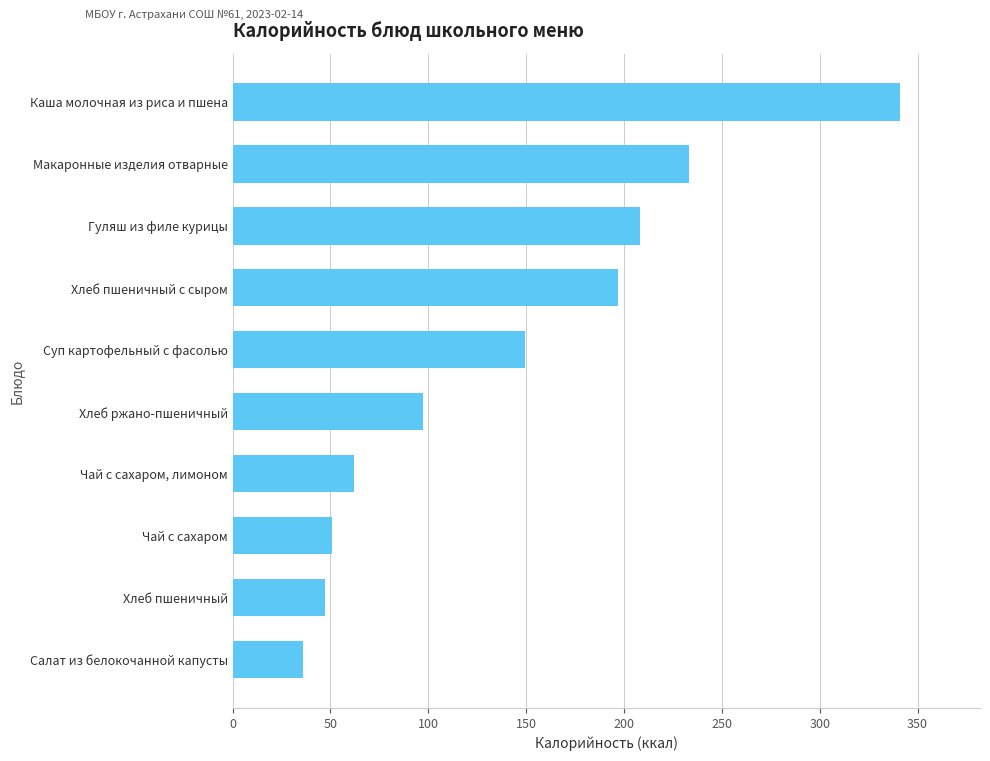

Where is the data nearest to the value 188?

Хлеб пшеничный с сыром